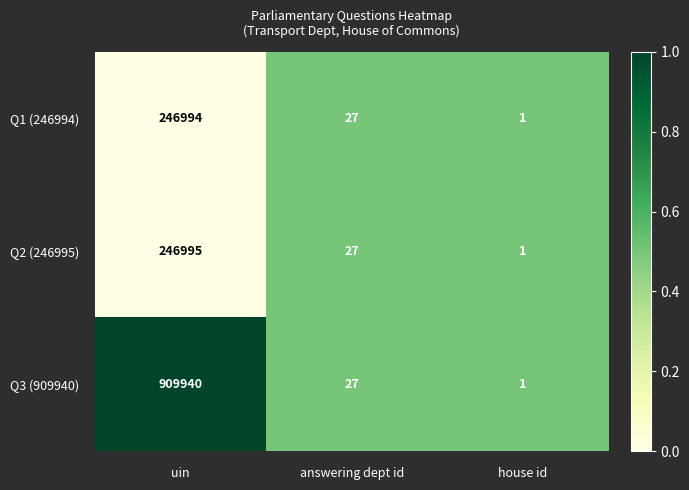

List the series in order of their peak value, highest first.

Q3 (909940), Q2 (246995), Q1 (246994)